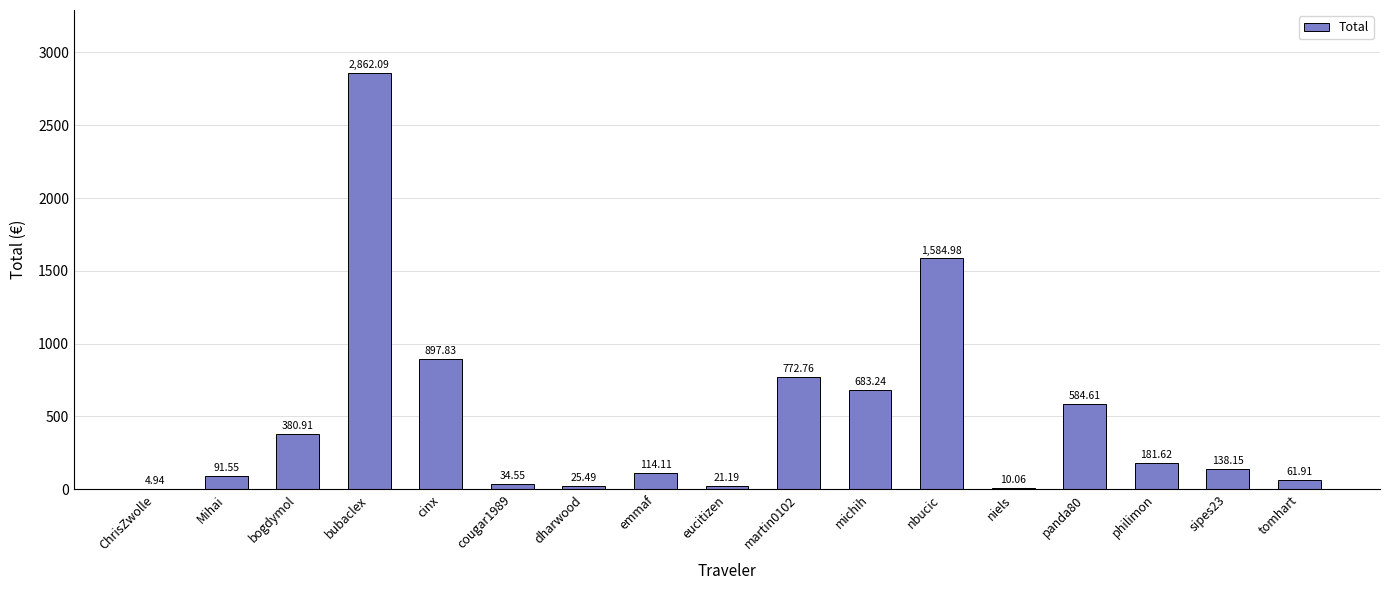

The chart shows a value of 1150.2 at michih. True or false?

False